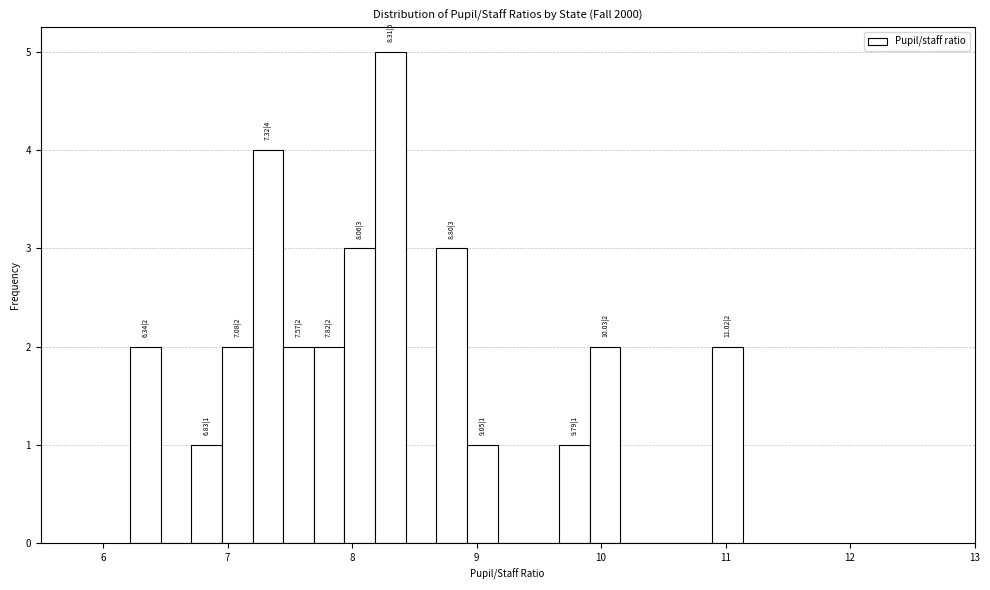

Read against the x-axis, roughly where is the centre of the tallest bar?

8.3